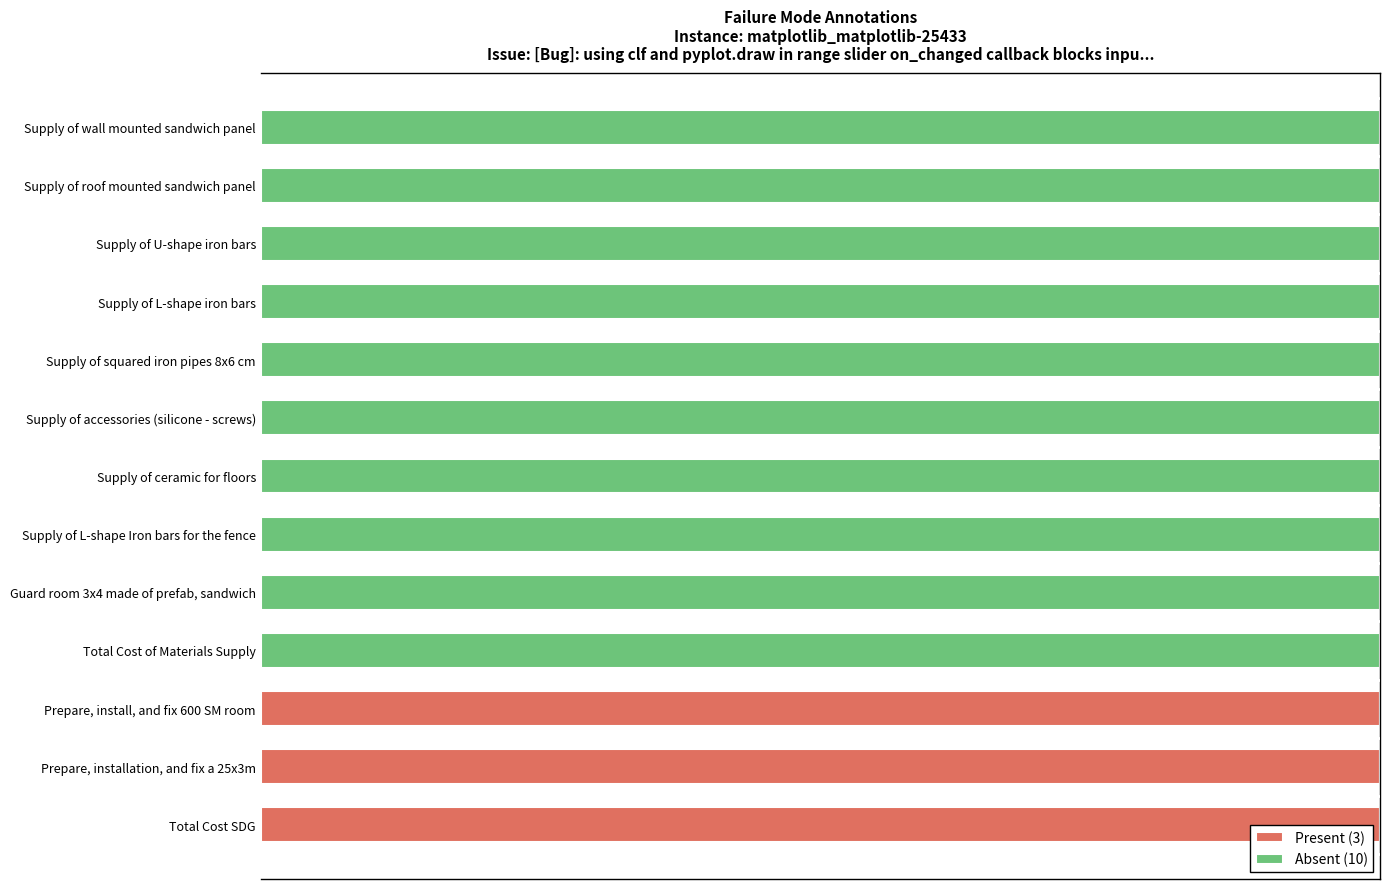

What are all the series names shown in the legend?

Present (3), Absent (10)